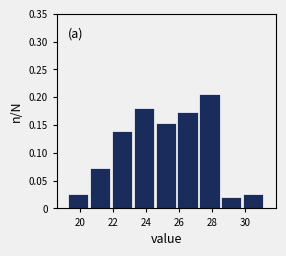

Reading left to right, transcribe this chart: for each bar, give the range it covers on the x-axis and its height. Neither the bar edges nor the heights are printed on the chart, so give them approximately, as read against the axes.

19.2 to 20.6: 0.025
20.6 to 21.8: 0.075
21.8 to 23.2: 0.140
23.2 to 24.6: 0.180
24.6 to 25.8: 0.155
25.8 to 27.2: 0.175
27.2 to 28.6: 0.205
28.6 to 29.8: 0.020
29.8 to 31.2: 0.025